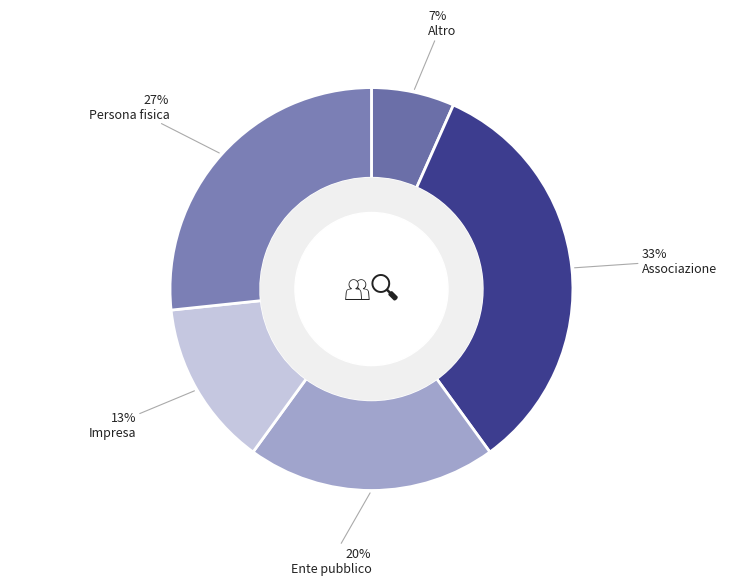

To the nearest percent, what is the average slice percentage?

20%